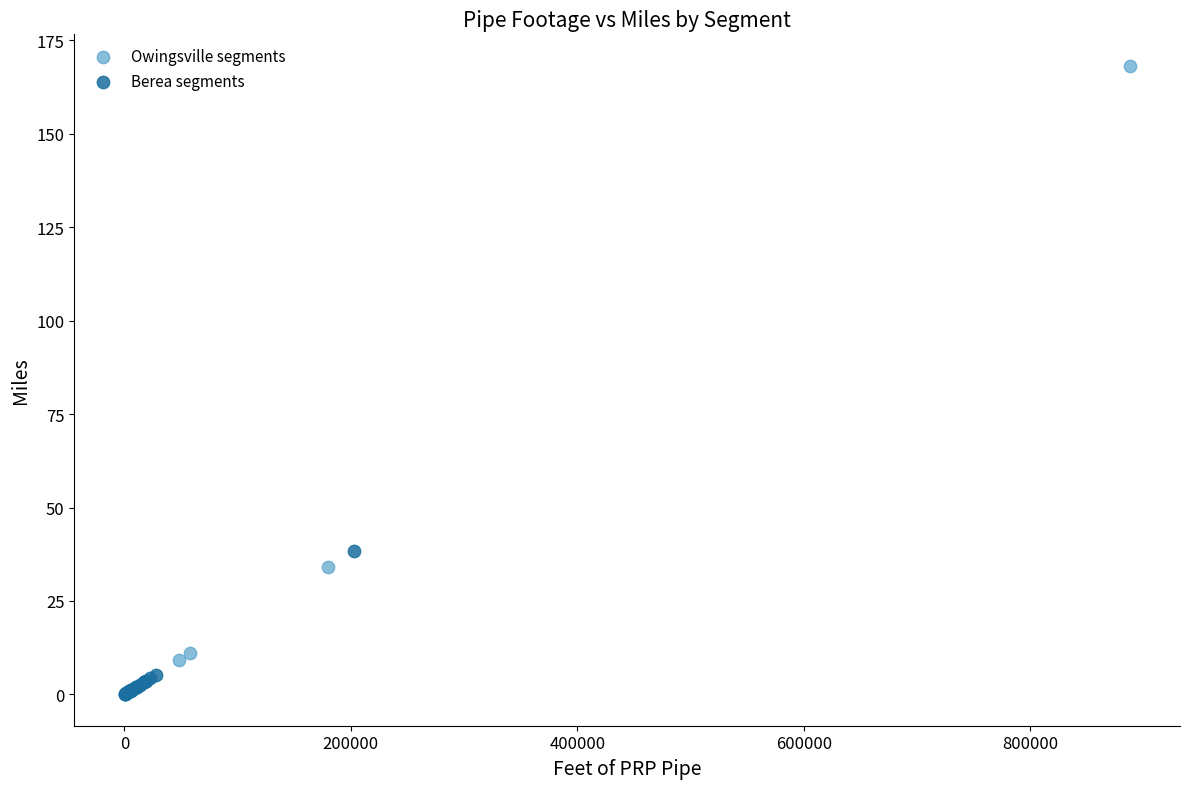

Which series has the largest Y range (max minus min)?

Owingsville segments